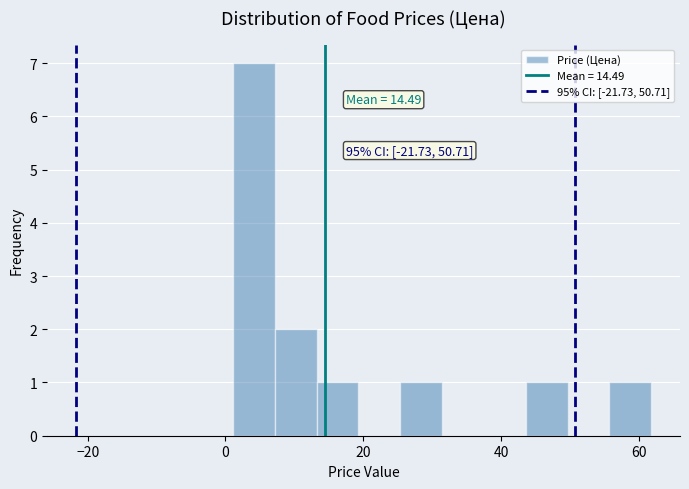

Around what value on the x-axis is the tallest bar? Give the approximate position of its centre, as read against the axis.

4